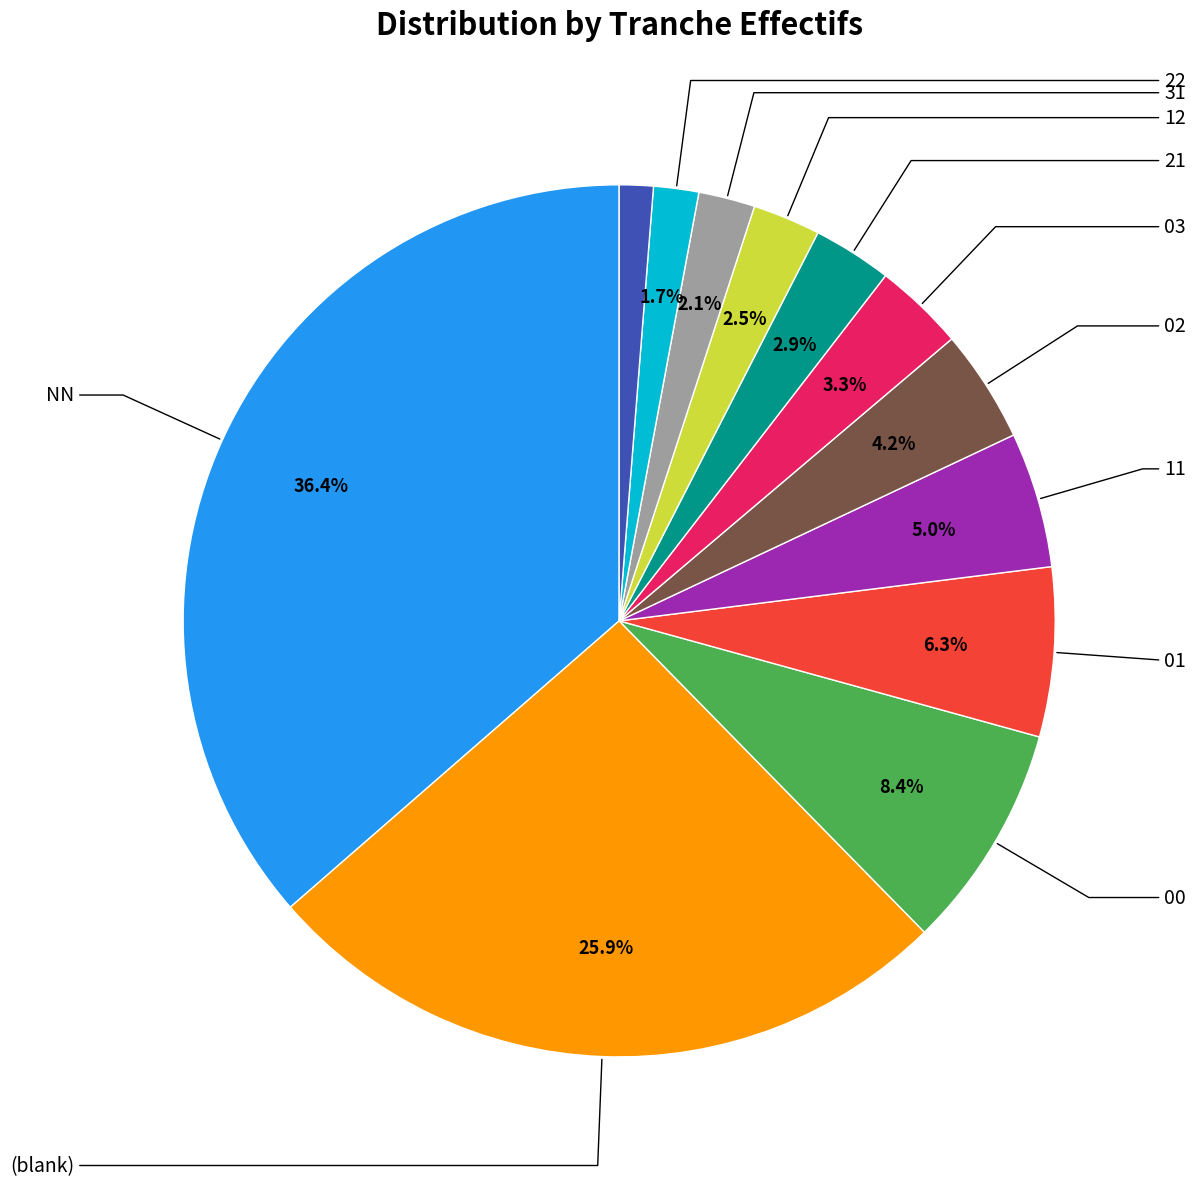

Is there any slice that represents more than half of the pie?

No